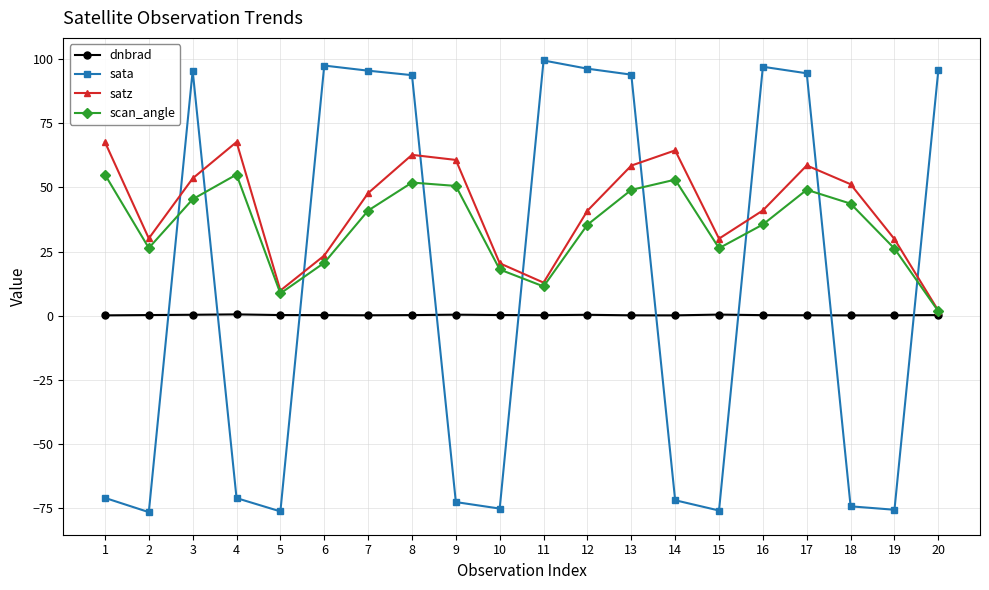

Count the number of data series in this chart.

4